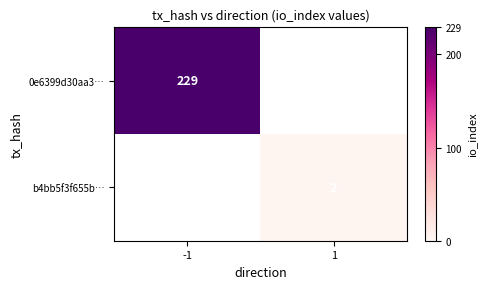

The b4bb5f3f655b… series shows 3 at 1. True or false?

False